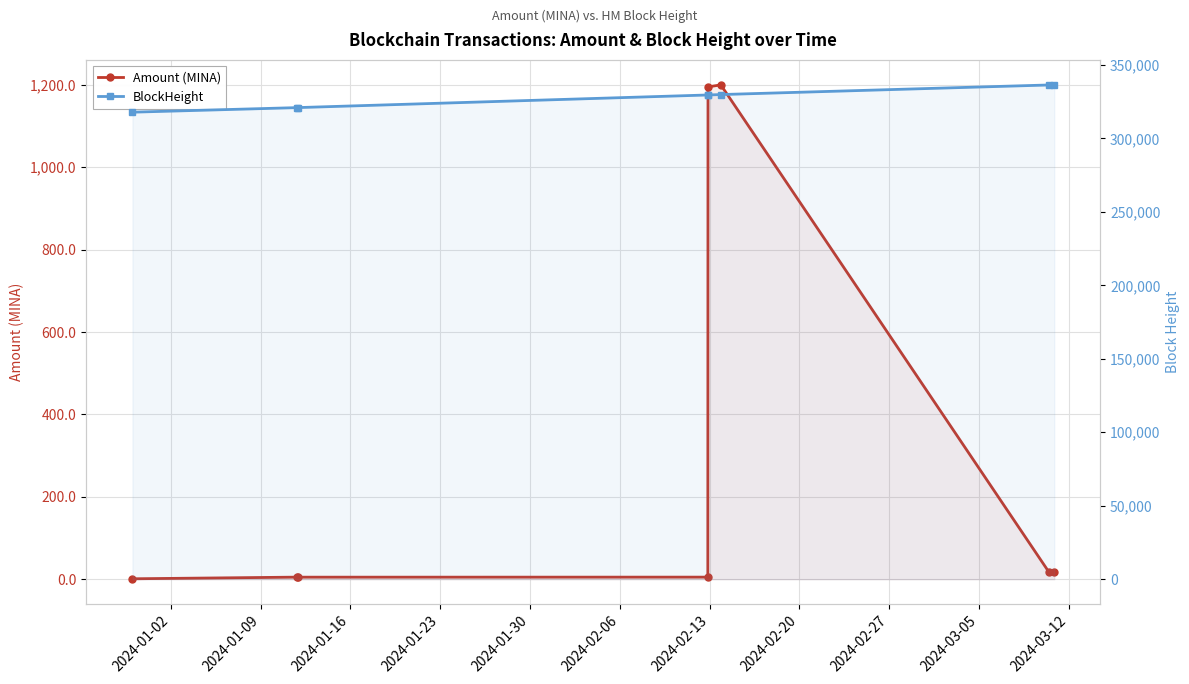

What is the greatest value displayed?

336503.0